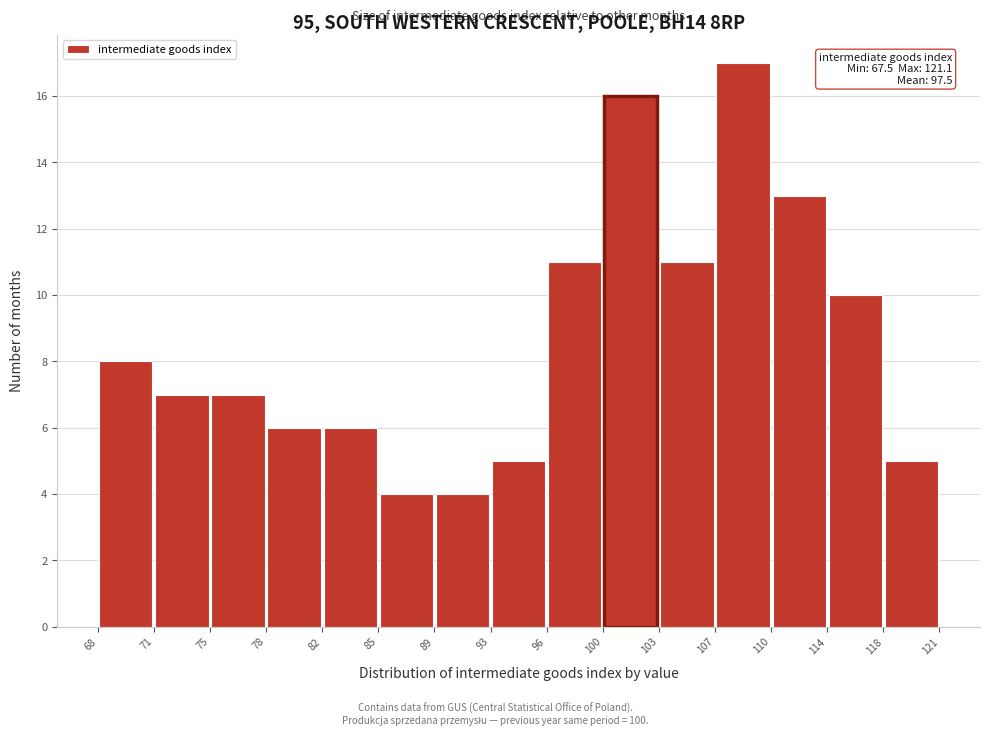

Which range on the x-axis has the tallest bar?

107 to 110